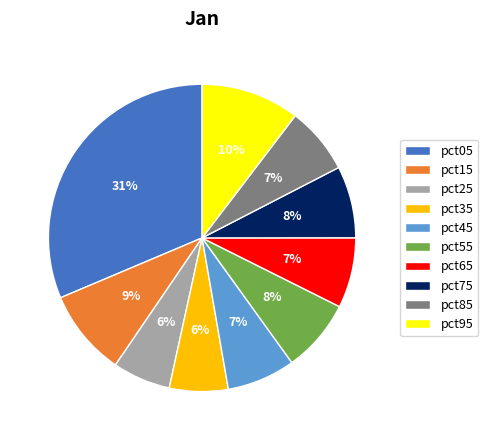

Does pct45 represent more than half of the total?

No